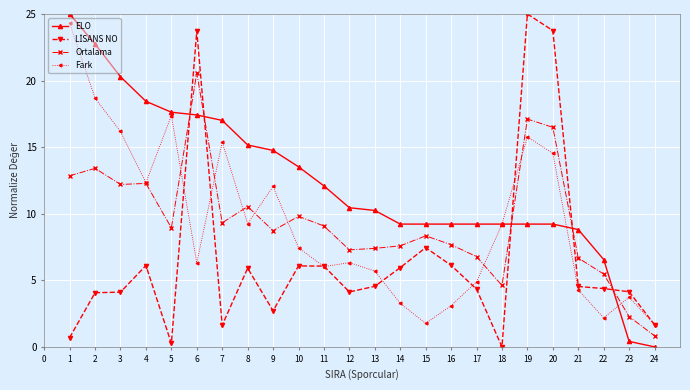

What is the average value of the Ortalama series?

9.4